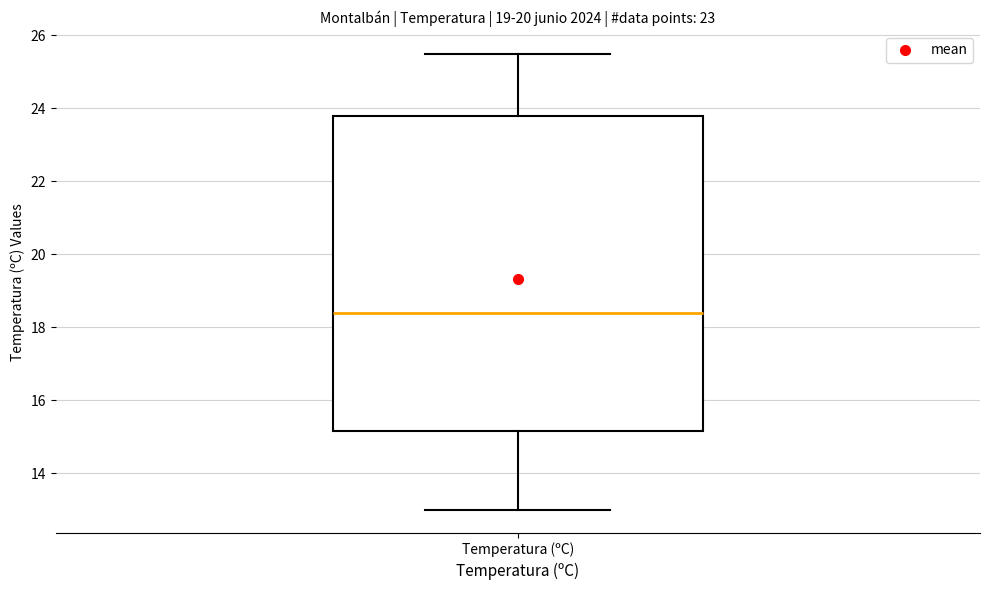

Read this box plot against the y-axis: the position of the median line, the range covered by the box, and the ends of both whiskers. The values are not printed on the chart, so give them approximately, as read against the axis.

median 18.4, box 15.2 to 23.8, whiskers 13.0 to 25.6